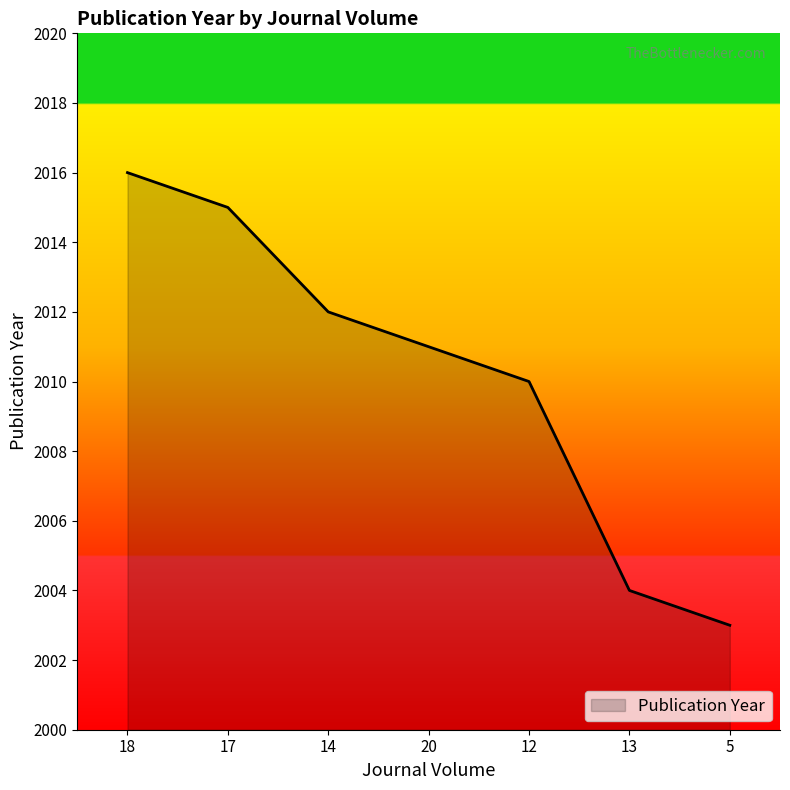

List the labels in order of value, largest first.

18, 17, 14, 20, 12, 13, 5